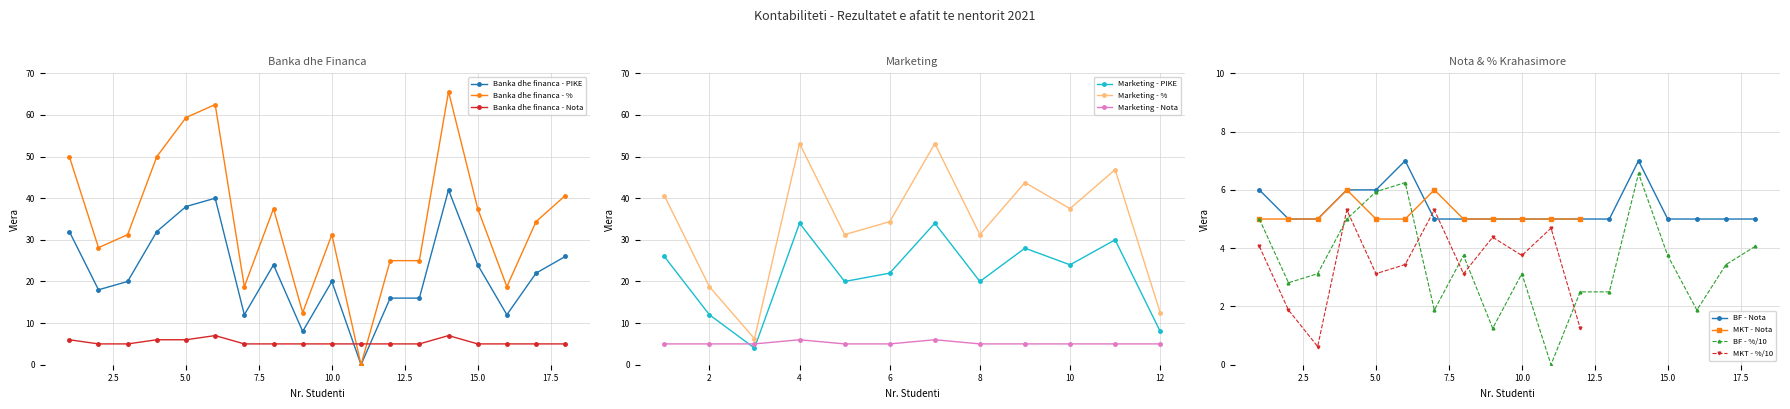

True or false: Banka dhe financa - Nota has a value of 8.5 at 10.0.

False